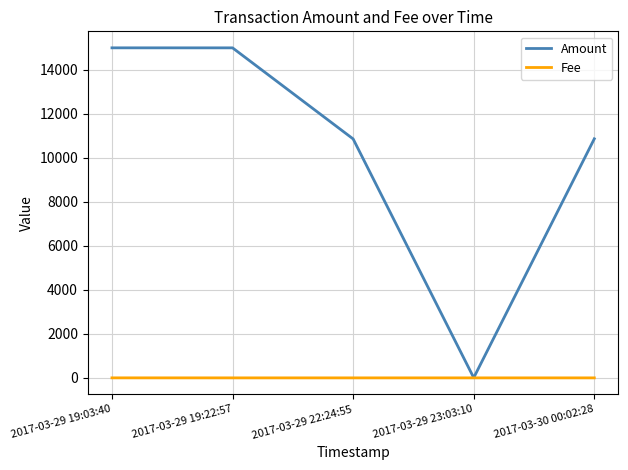

The value of Amount at 2017-03-30 00:02:28 is 10866. True or false?

True